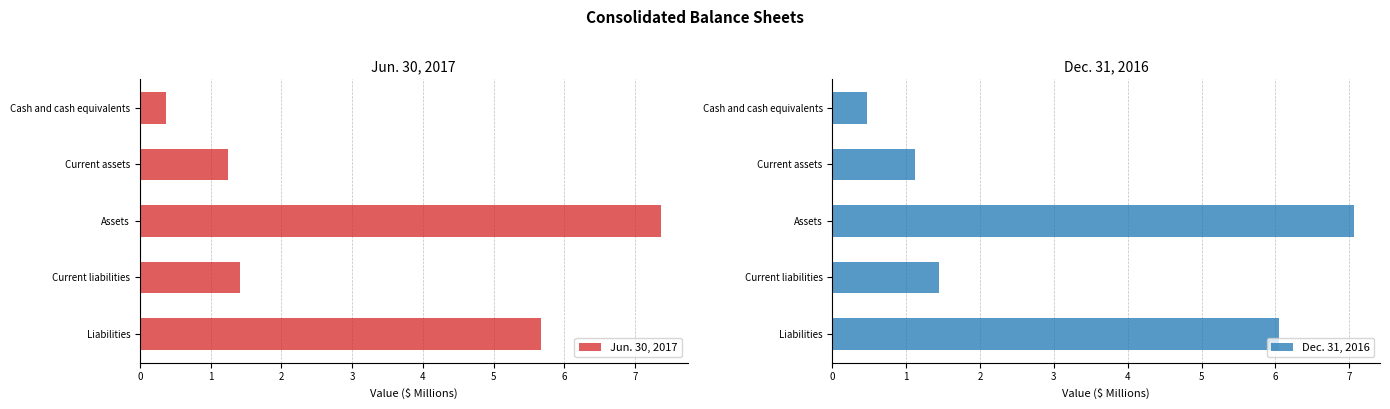

True or false: Dec. 31, 2016 has a value of 1.1 at Current assets.

True